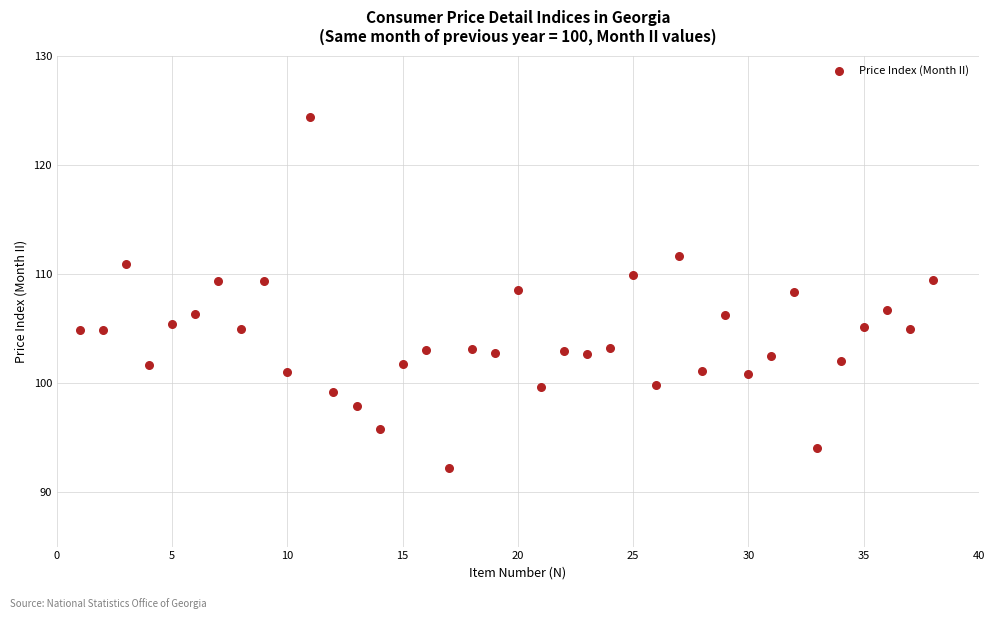

What is the range of Y values (max minus min)?

32.1